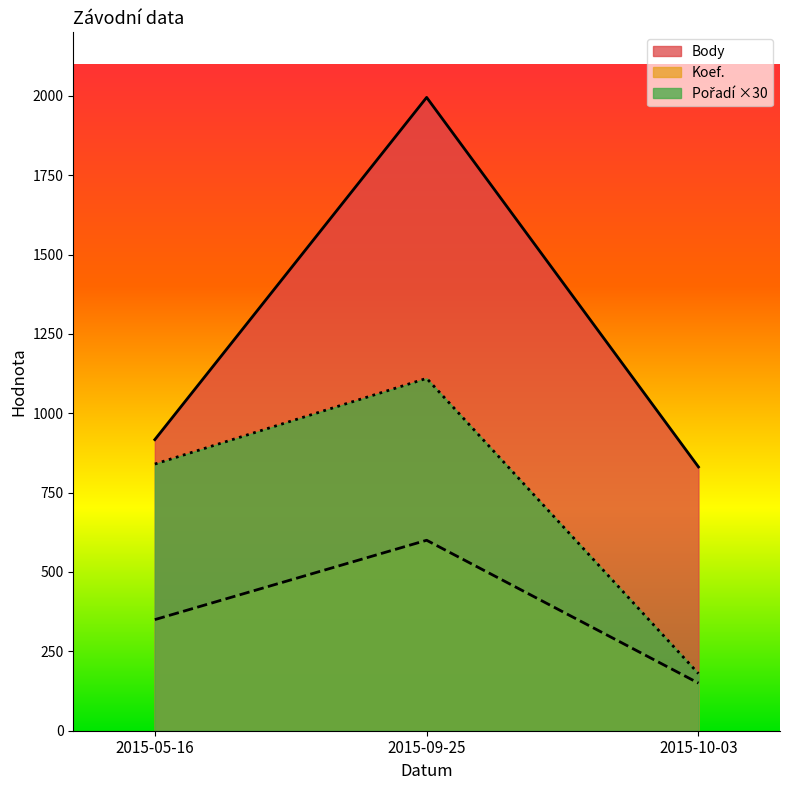

Rank the series at 2015-10-03 from highest to lowest value.

Body, Pořadí, Koef.